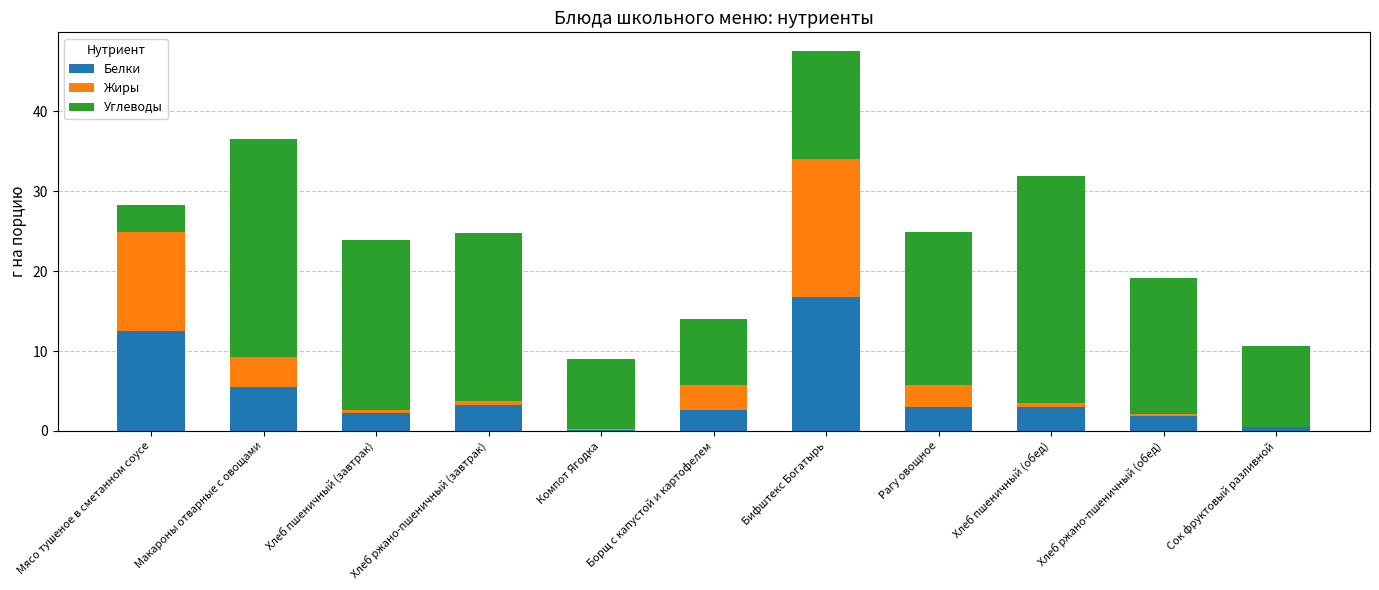

What is the sum of all Белки values?

51.4